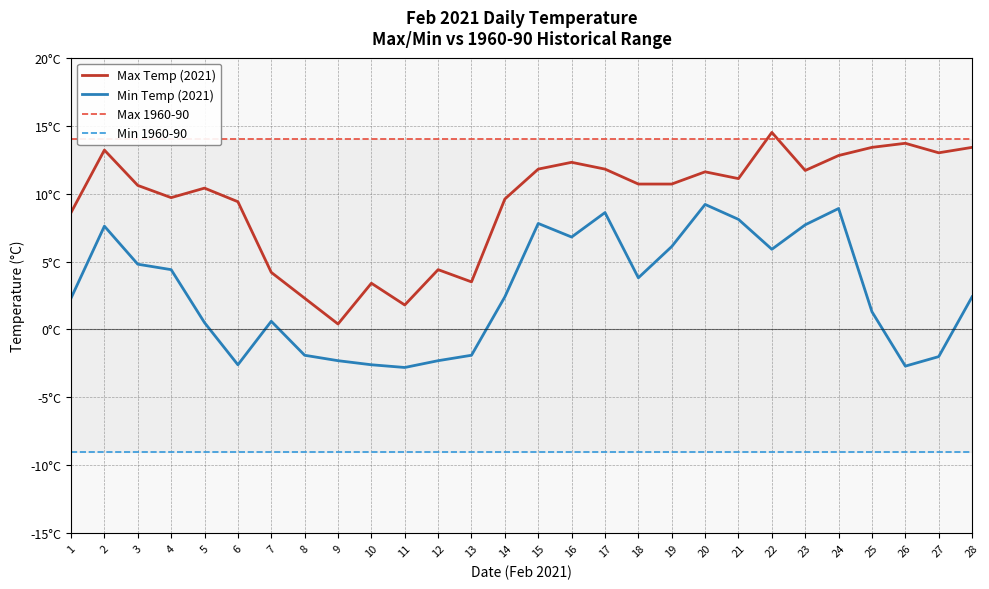

What is the average value of the Min 1960-90 series?

-9.0